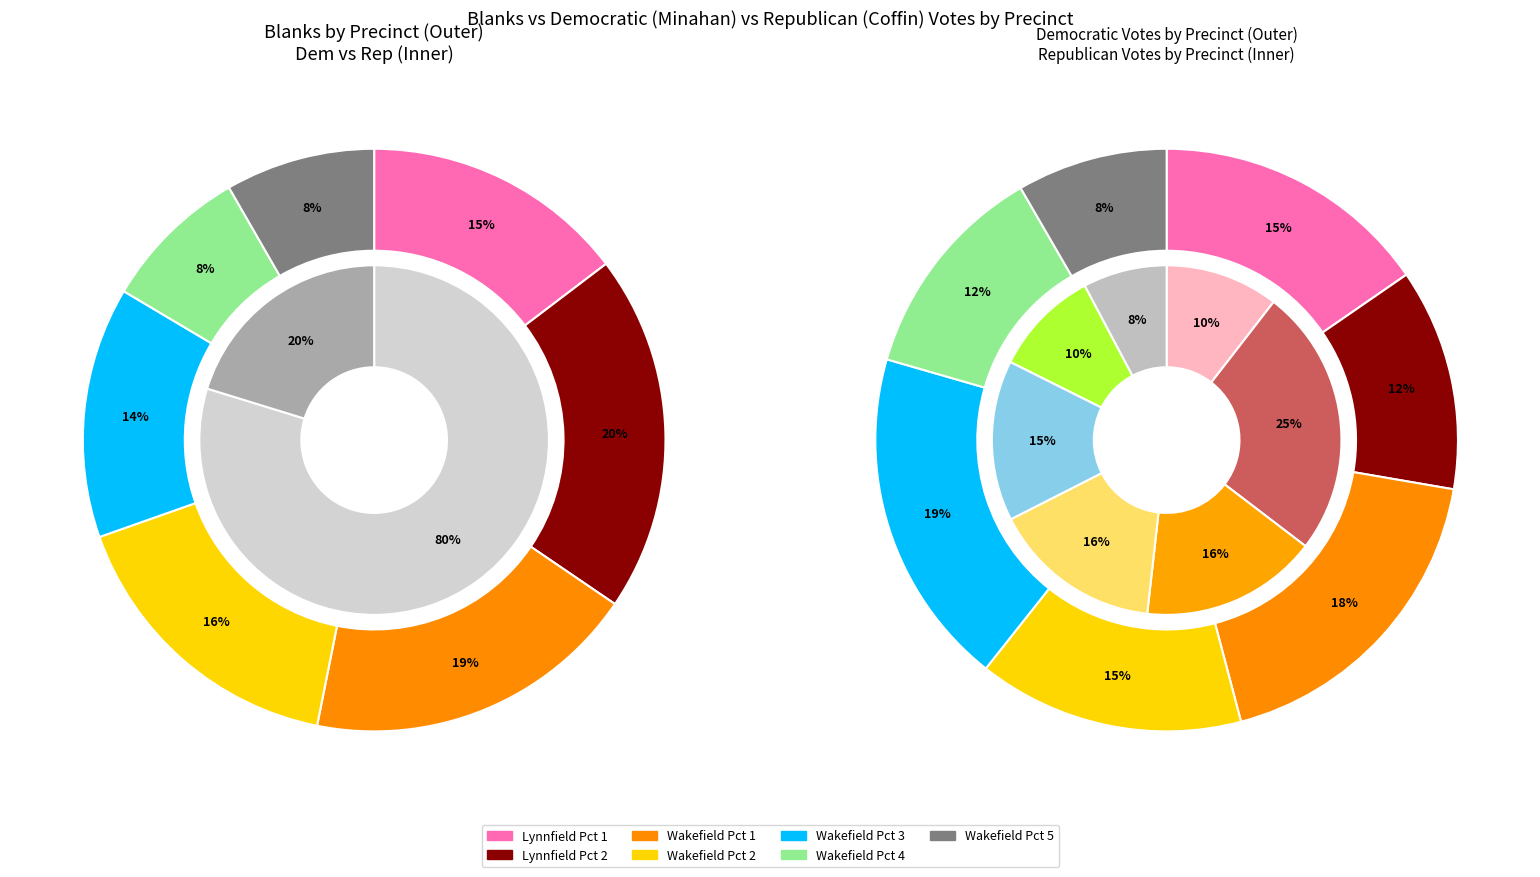

Which series has the largest range (max minus min)?

minahan